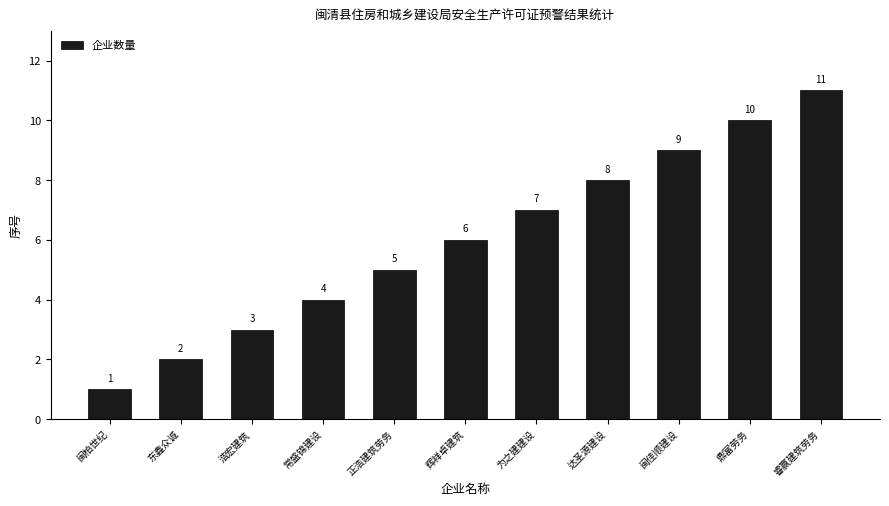

Reading right to left, list all the values displayed in this chart.

睿赢建筑劳务=11	鼎富劳务=10	闽佳顺建设=9	达圣源建设=8	为之建建设=7	辉祥卓建筑=6	正浩建筑劳务=5	常盛锦建设=4	浩宏建筑=3	东鑫众诚=2	闽柏世纪=1